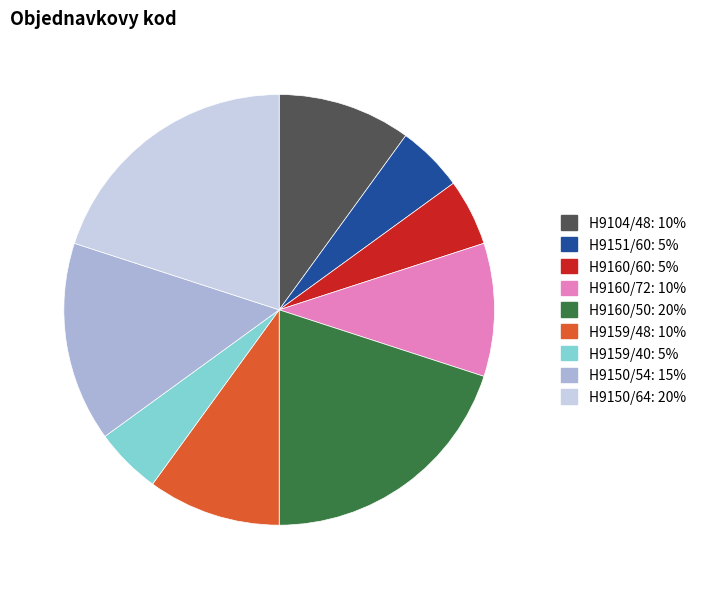

Is it true that H9104/48 is 10% of the pie?

True